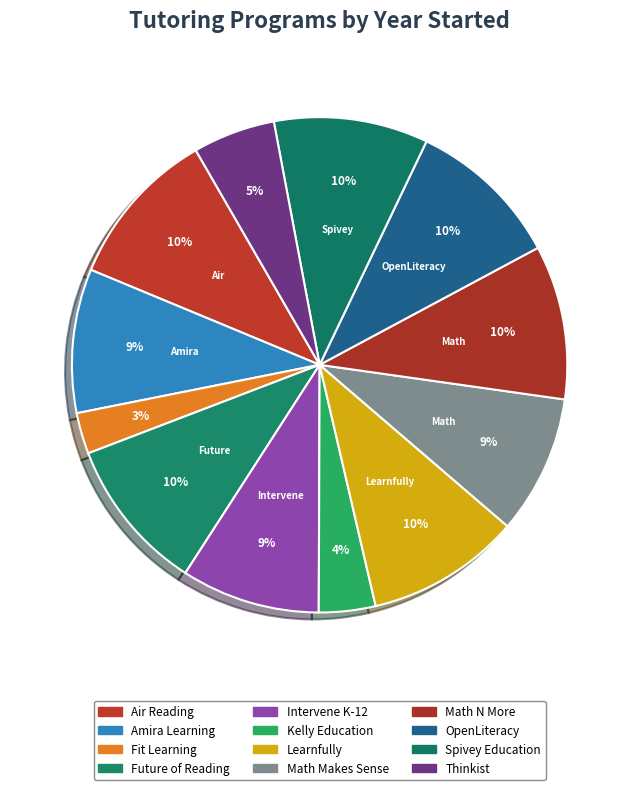

Is it true that Kelly Education is 13% of the pie?

False